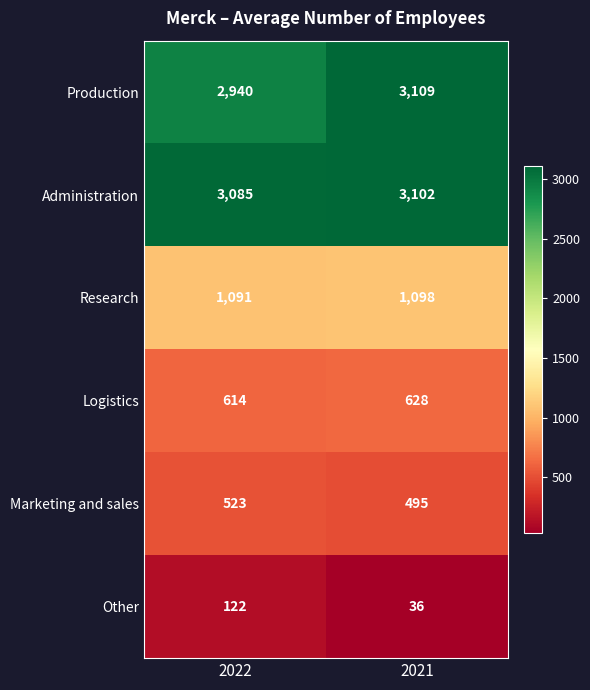

What is the spread (max minus min) of values at 2022?

2963